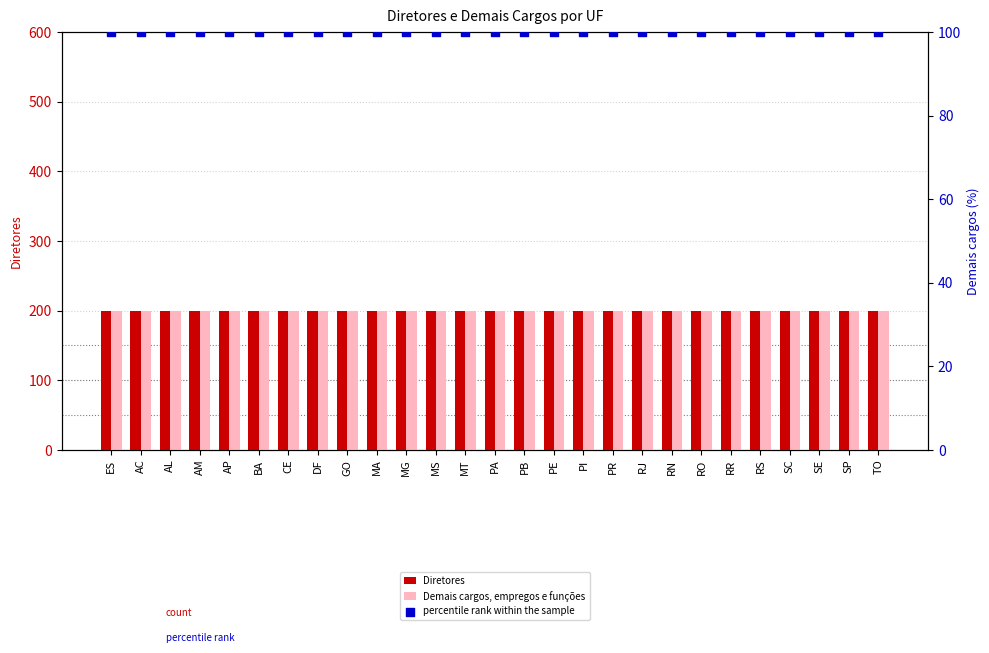

Which series reaches the minimum Y coordinate?

percentile rank within the sample